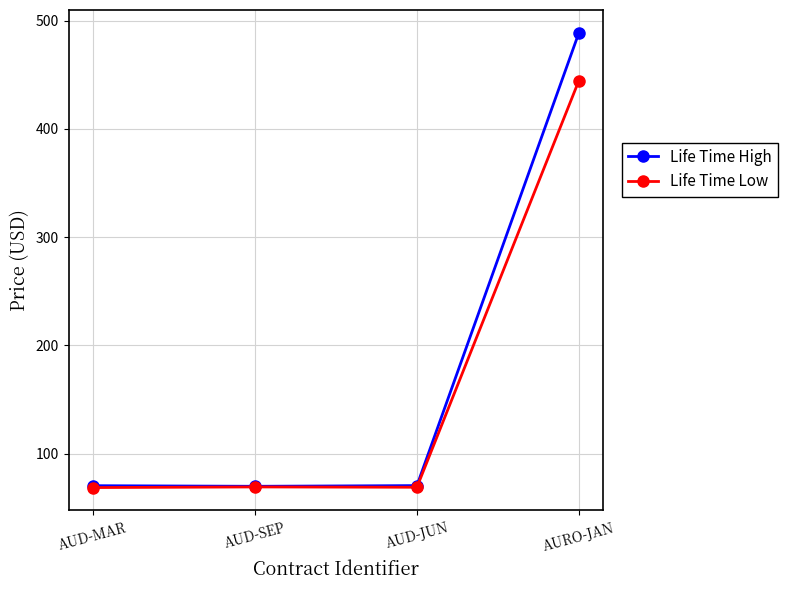

Does the chart have visible grid lines?

Yes